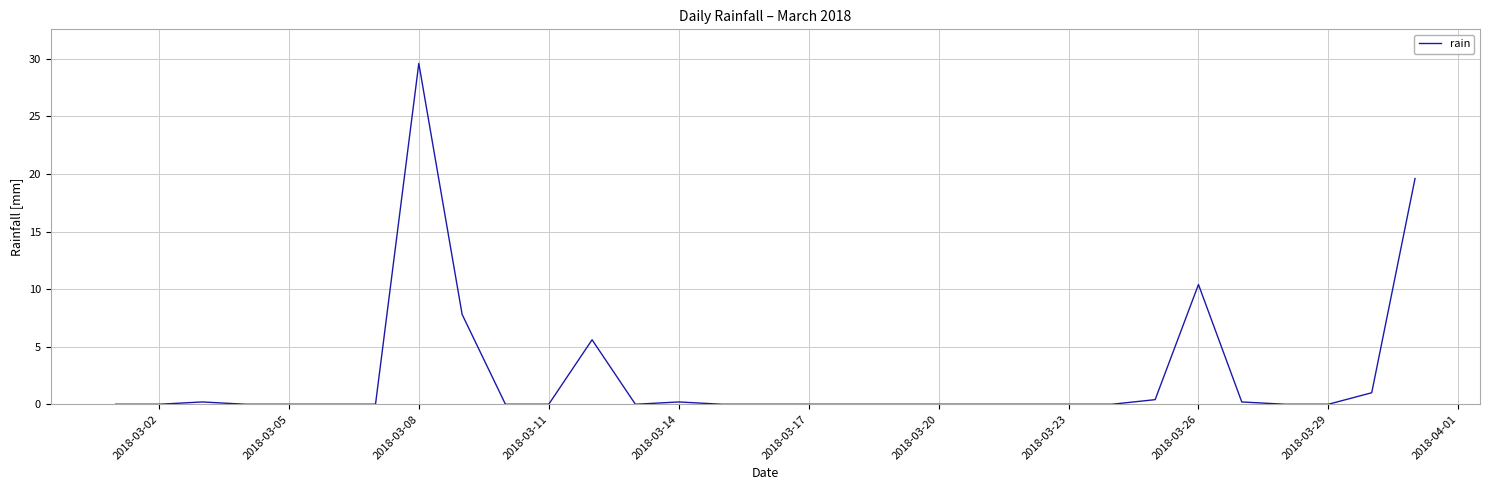

What is the difference between the maximum and minimum values?

29.6